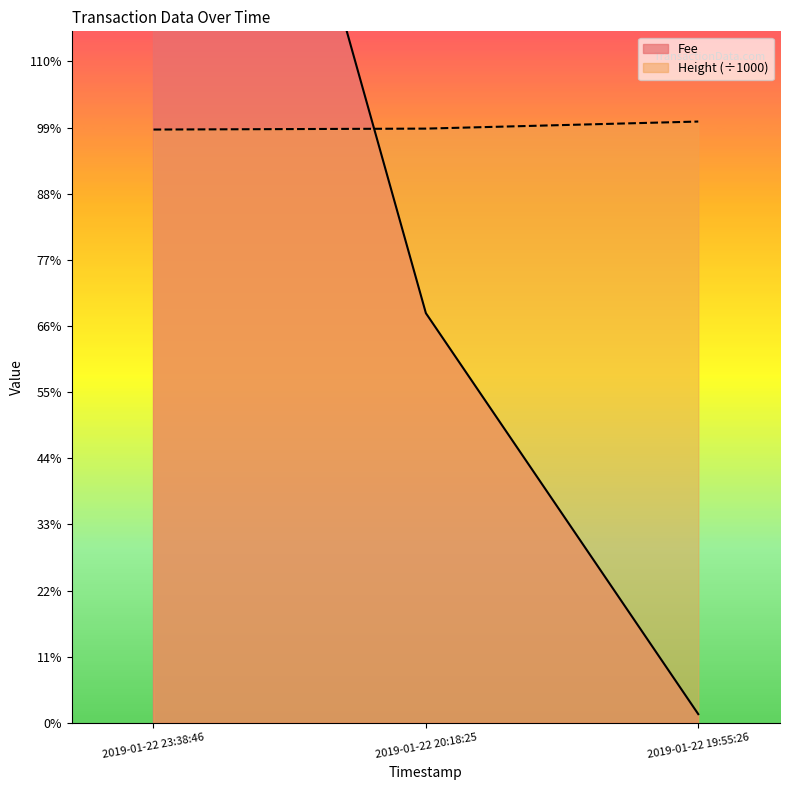

Which category has the highest value in the Fee series?

2019-01-22 19:55:26